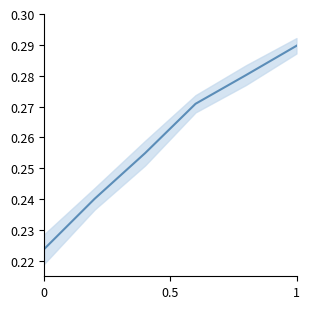

How many values are between 0 and 1?

6